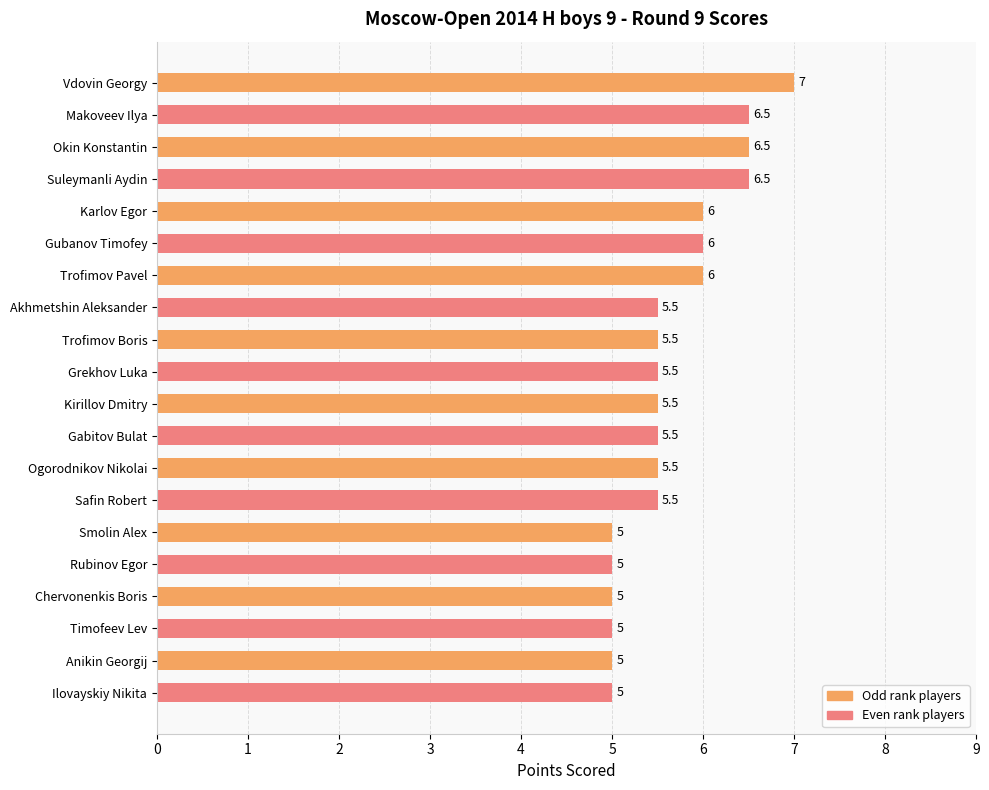

The value at Trofimov Boris is 5.5. True or false?

True